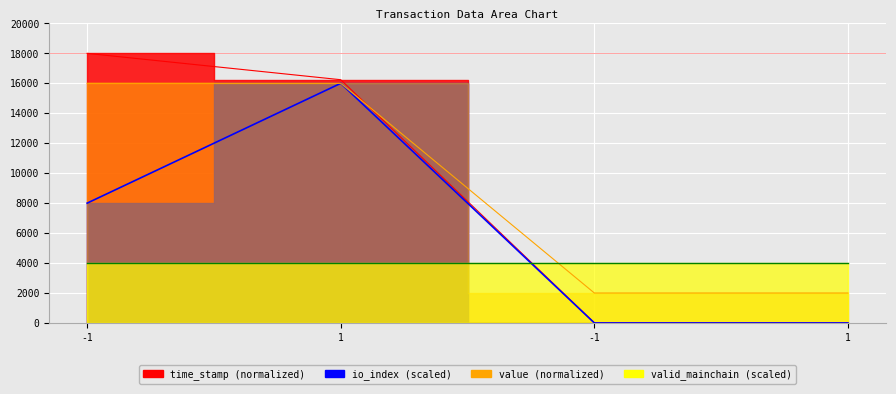

The value series shows 2911.9 at -1. True or false?

False